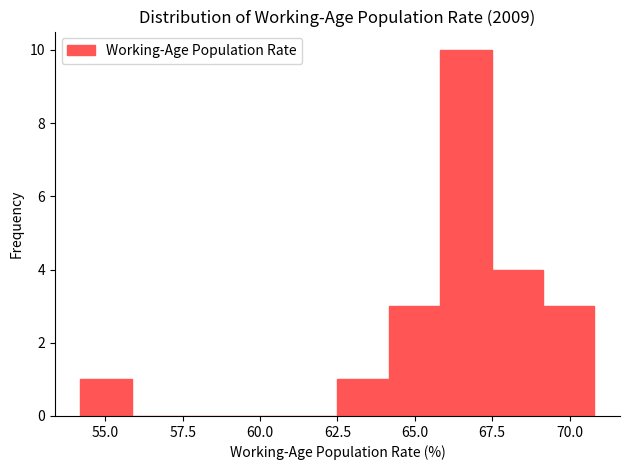

Read against the x-axis, roughly where is the centre of the tallest bar?

66.5